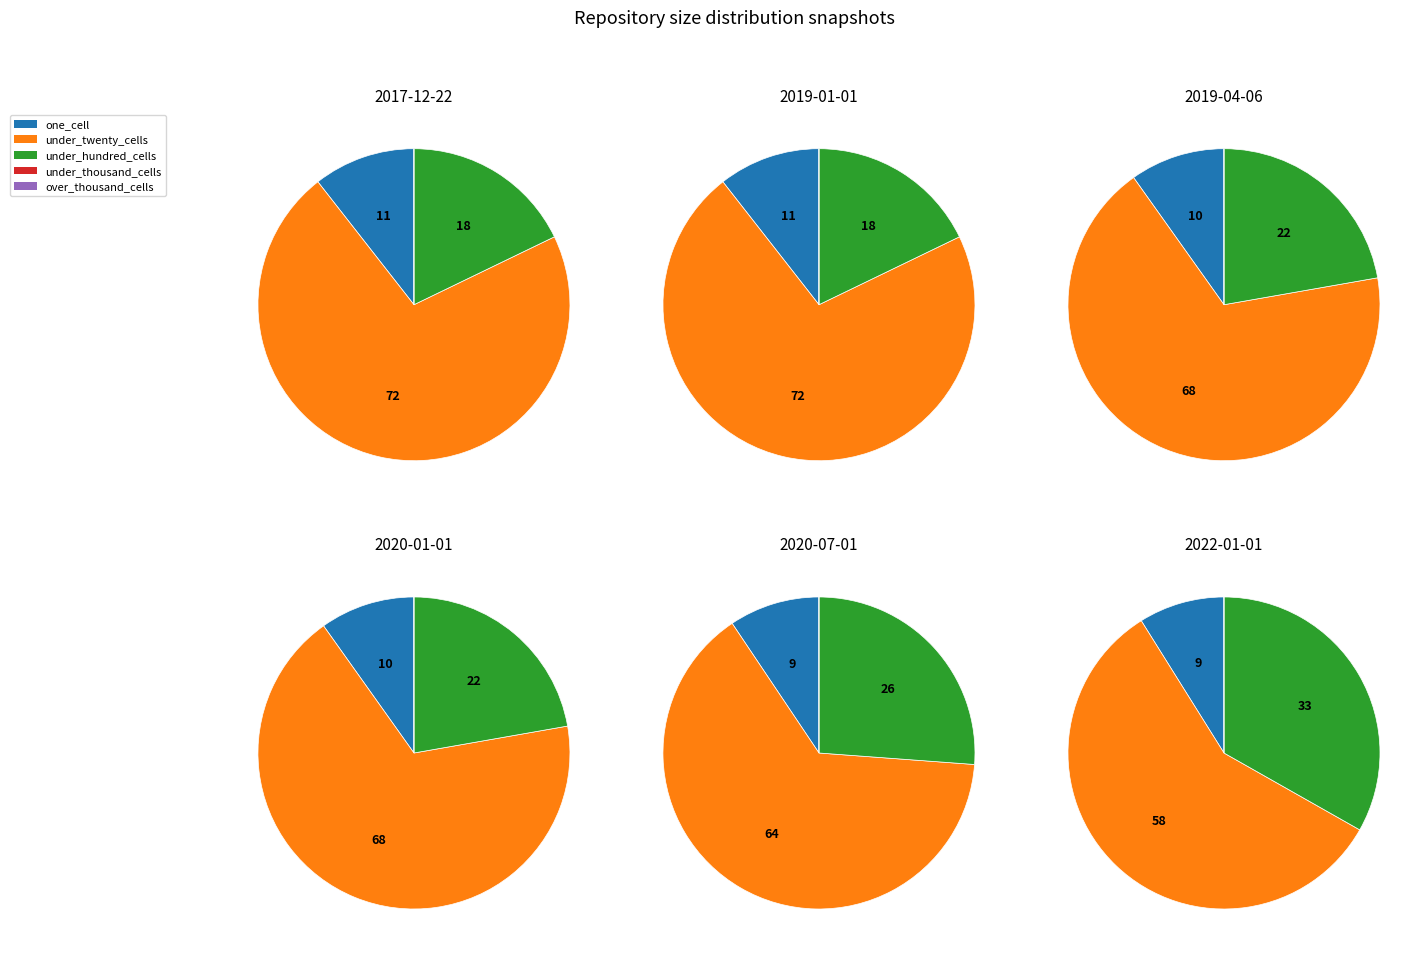

How much of the chart is everything except 4?

93.7%